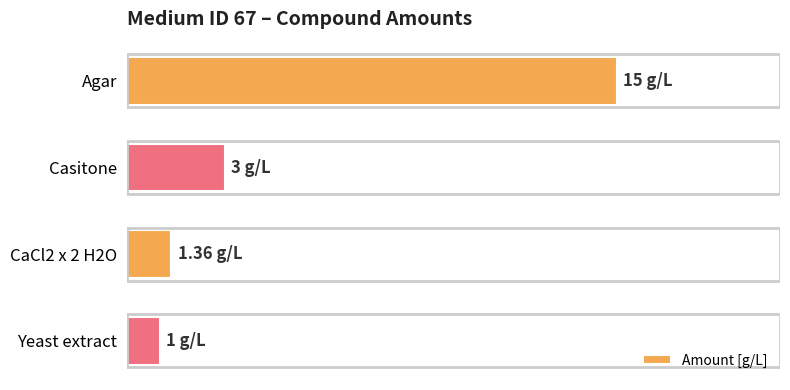

At which category does the chart reach its minimum across all series?

Yeast extract